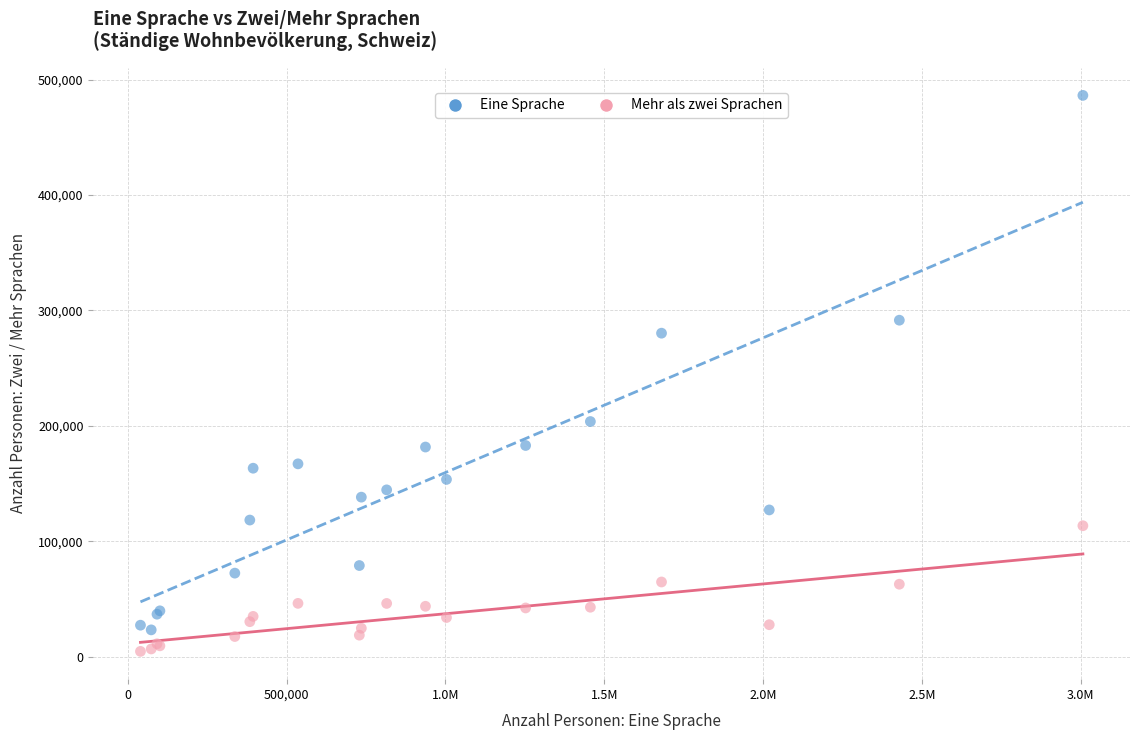

What are all the series names shown in the legend?

Eine Sprache, Mehr als zwei Sprachen